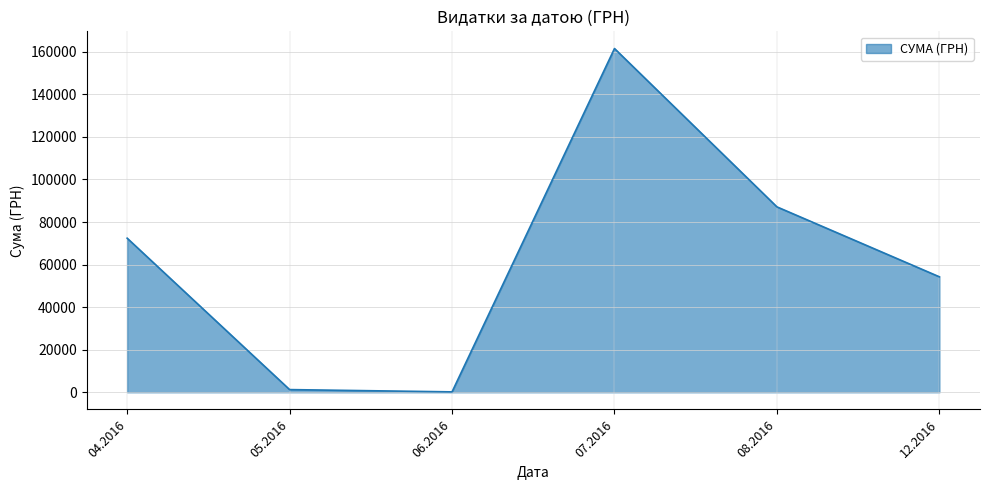

Reading left to right, list all the values displayed in this chart.

04.2016=72406.6	05.2016=1252.4	06.2016=180.0	07.2016=161524.5	08.2016=87111.3	12.2016=54252.0